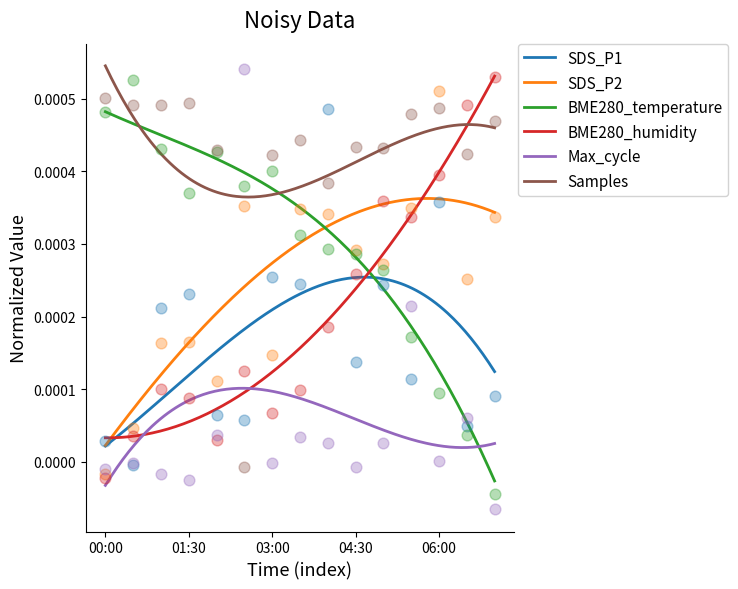

True or false: SDS_P2 and Samples cross at least once.

False